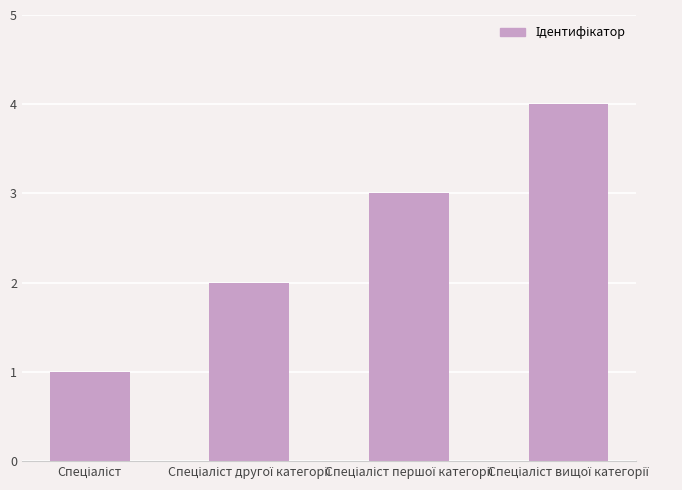

What is the value of the 2nd bar from the left?

2